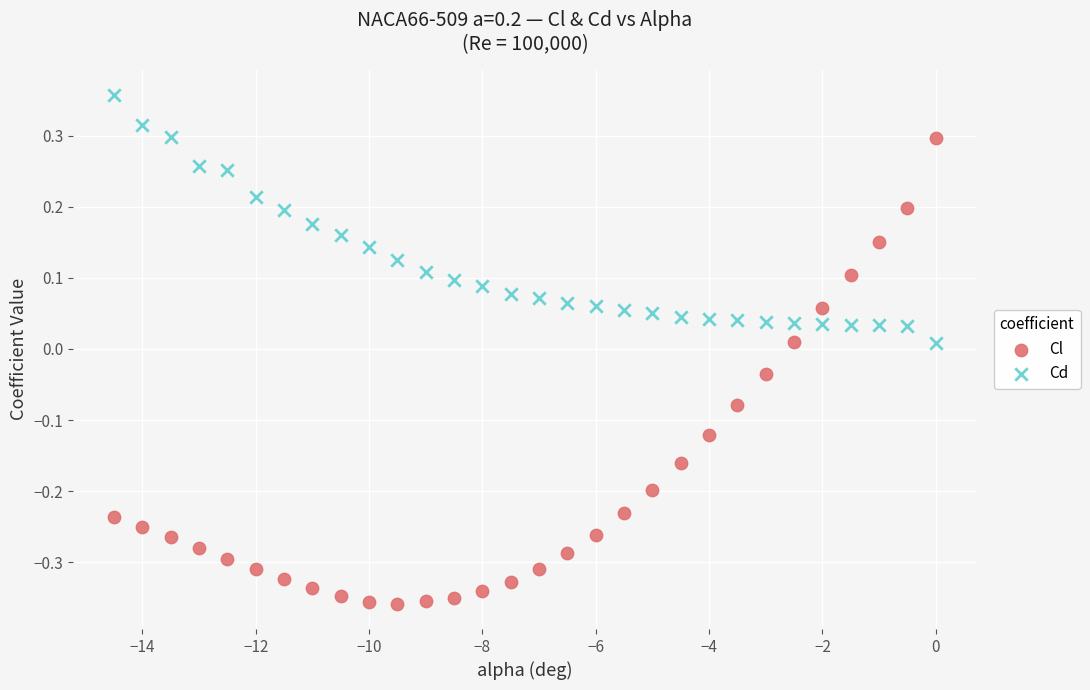

Which series contains the lowest Y value?

Cl